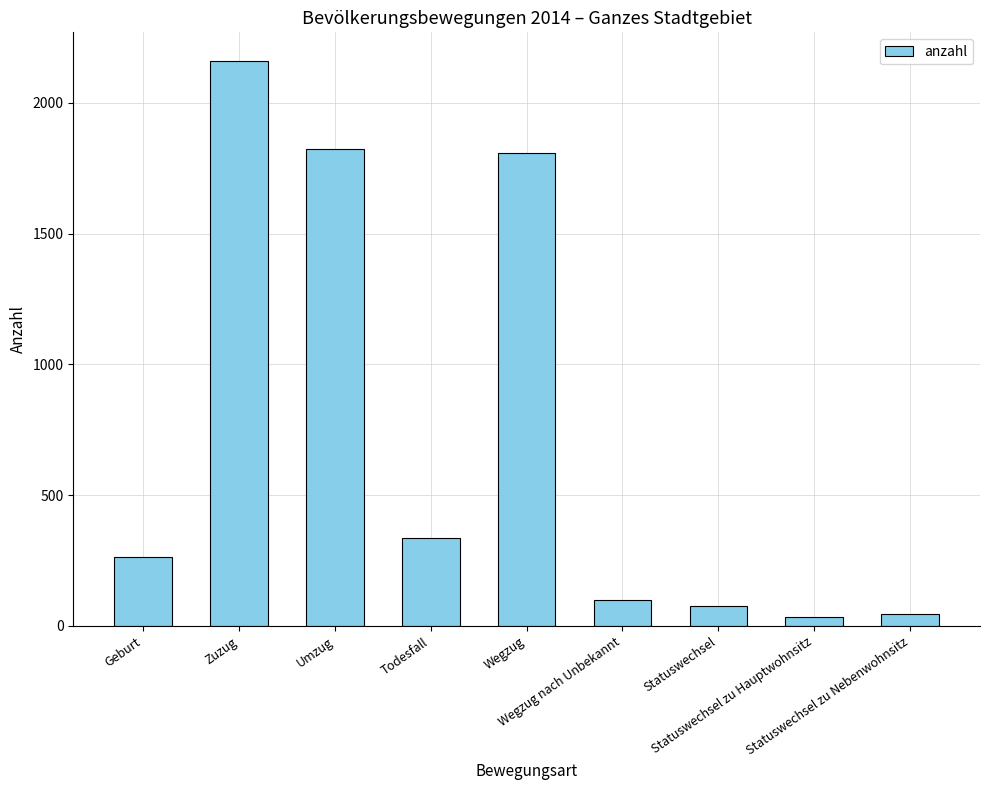

What is the sum of all values?

6647